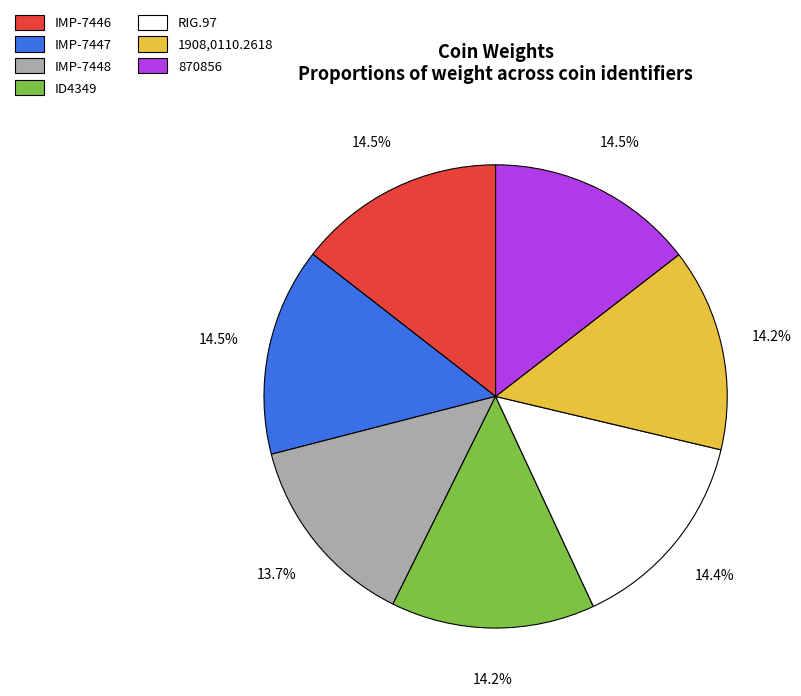

To the nearest percent, what percentage of the pie is IMP-7448?

14%